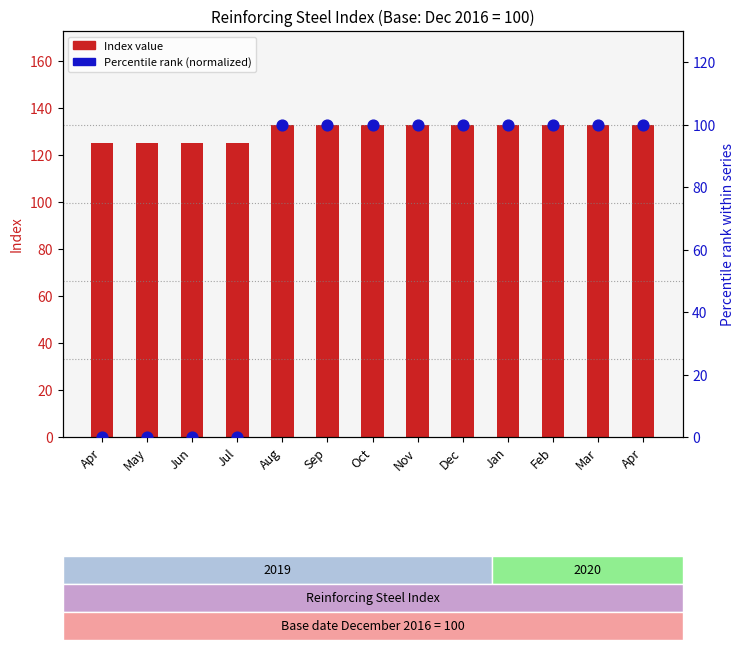

What is the total value across all series at Jul?

125.0